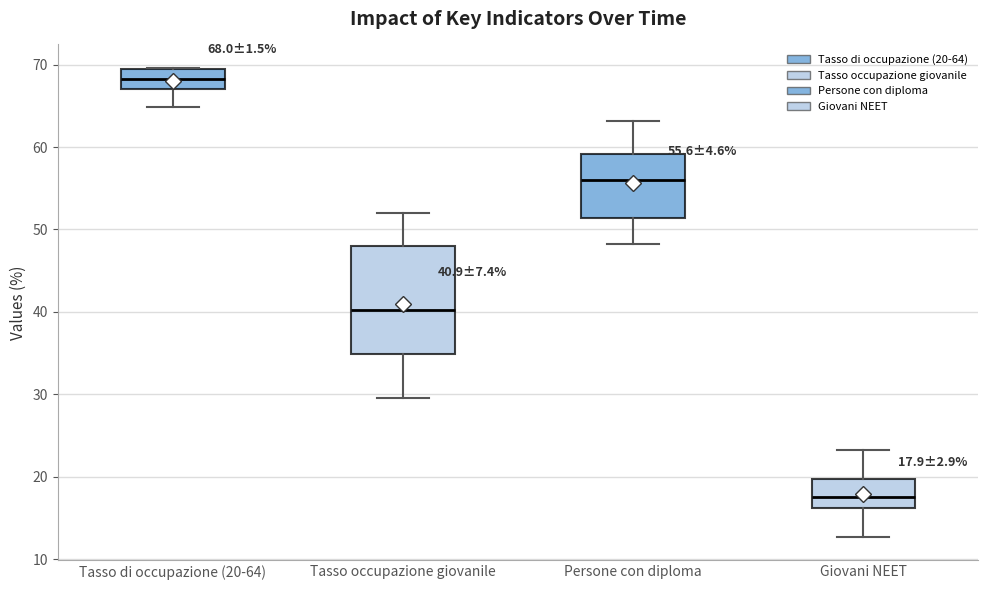

Comparing the boxes themselves (not the whiskers), which one is the tallest?

Tasso occupazione giovanile